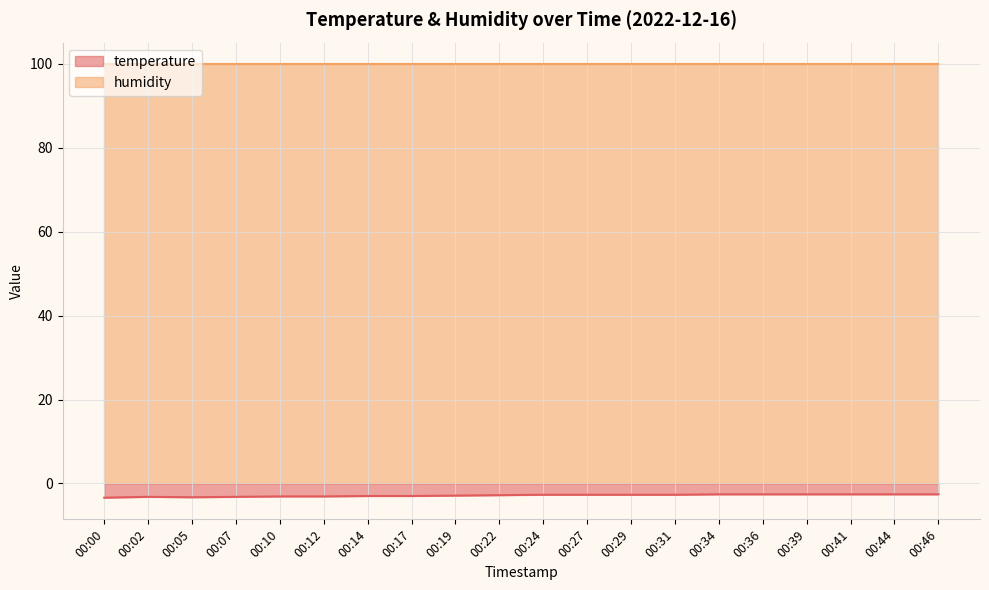

At which category does the chart reach its peak across all series?

00:34